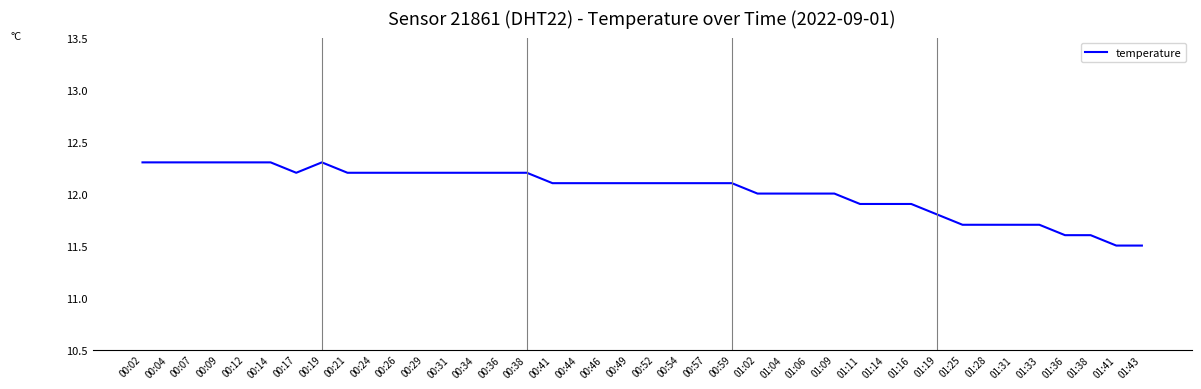

What is the approximate value at 01:11?

11.9